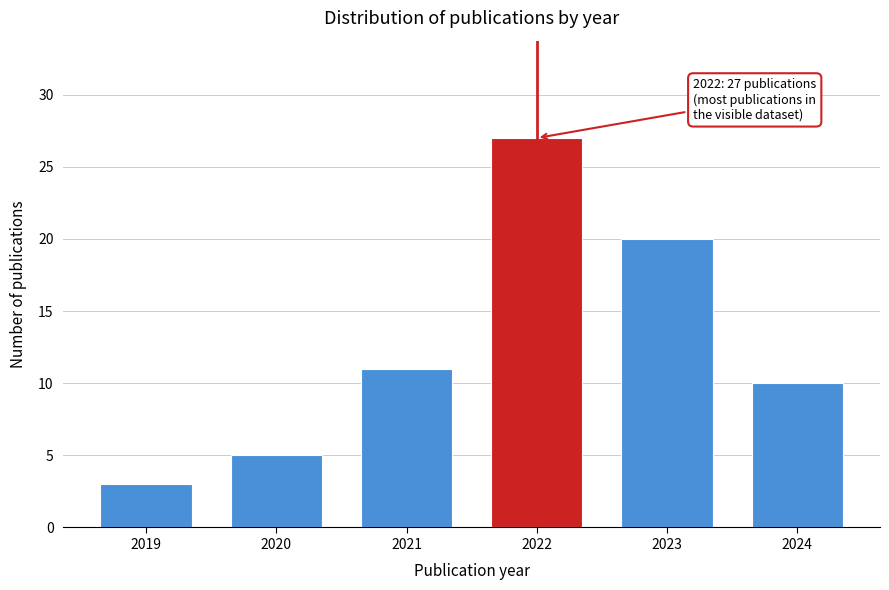

Reading right to left, transcribe all the data shown in this chart.

2024=10	2023=20	2022=27	2021=11	2020=5	2019=3